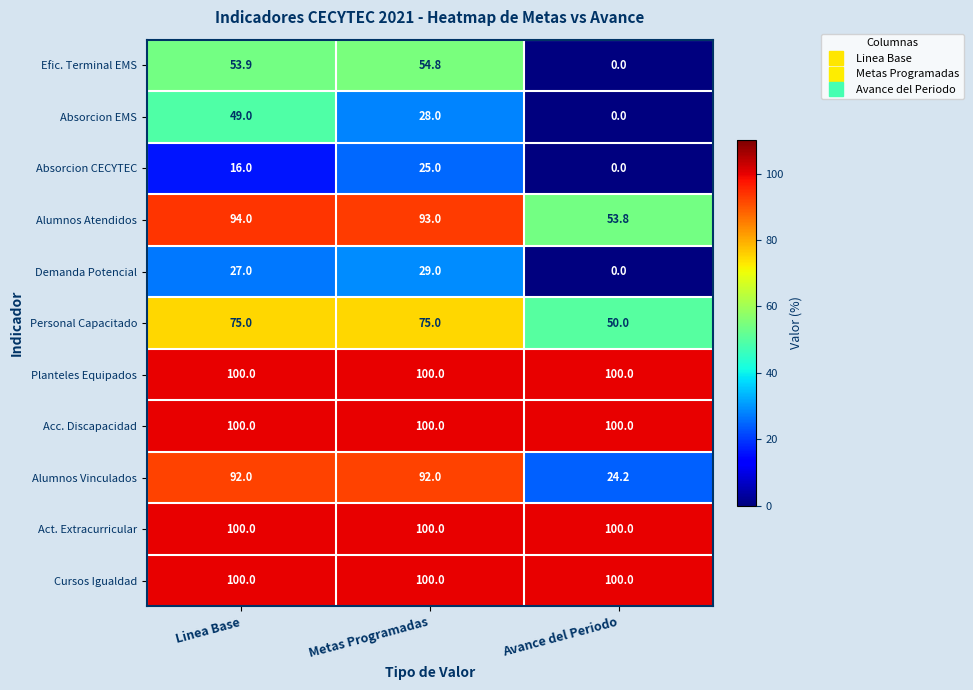

What is the total value across all series at Metas Programadas?

796.8